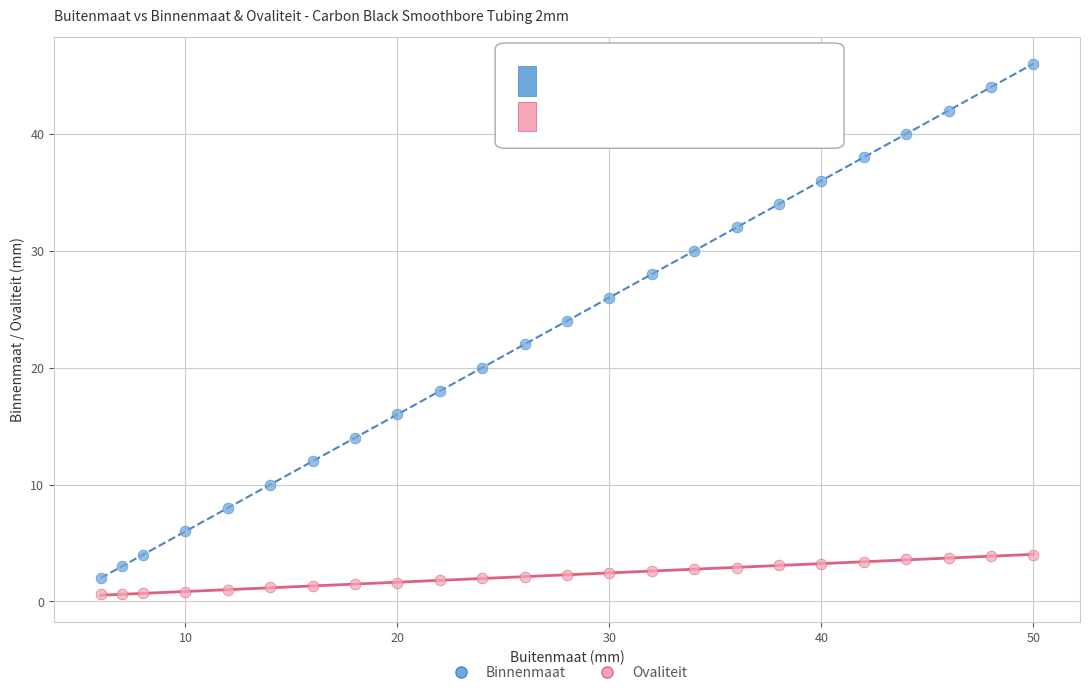

Which series has the largest Y range (max minus min)?

Binnenmaat